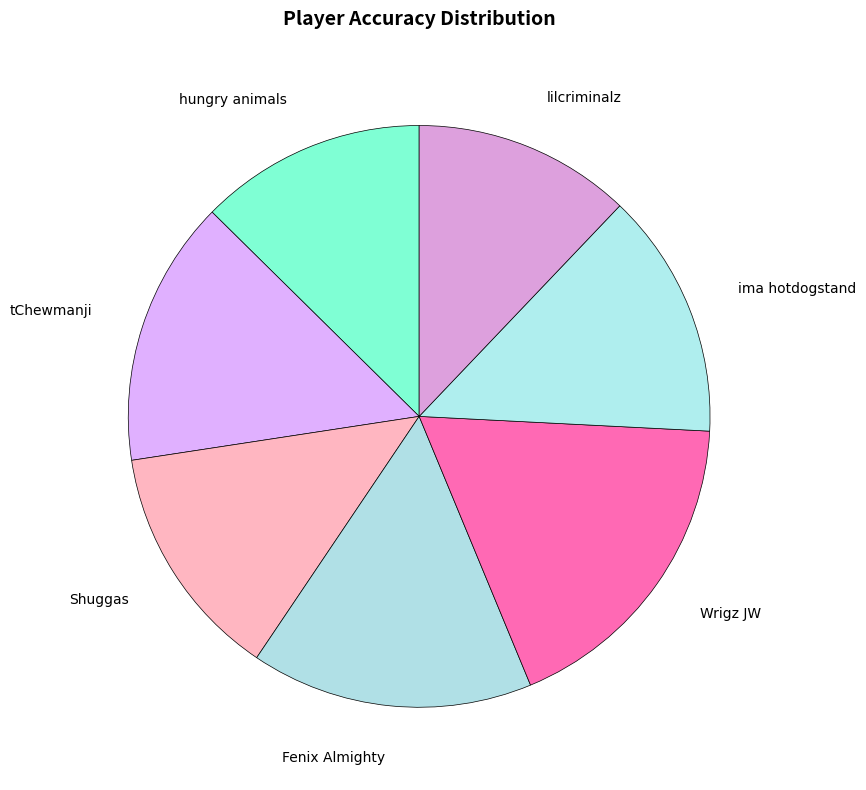

Do tChewmanji and hungry animals together represent more than half of the pie?

No